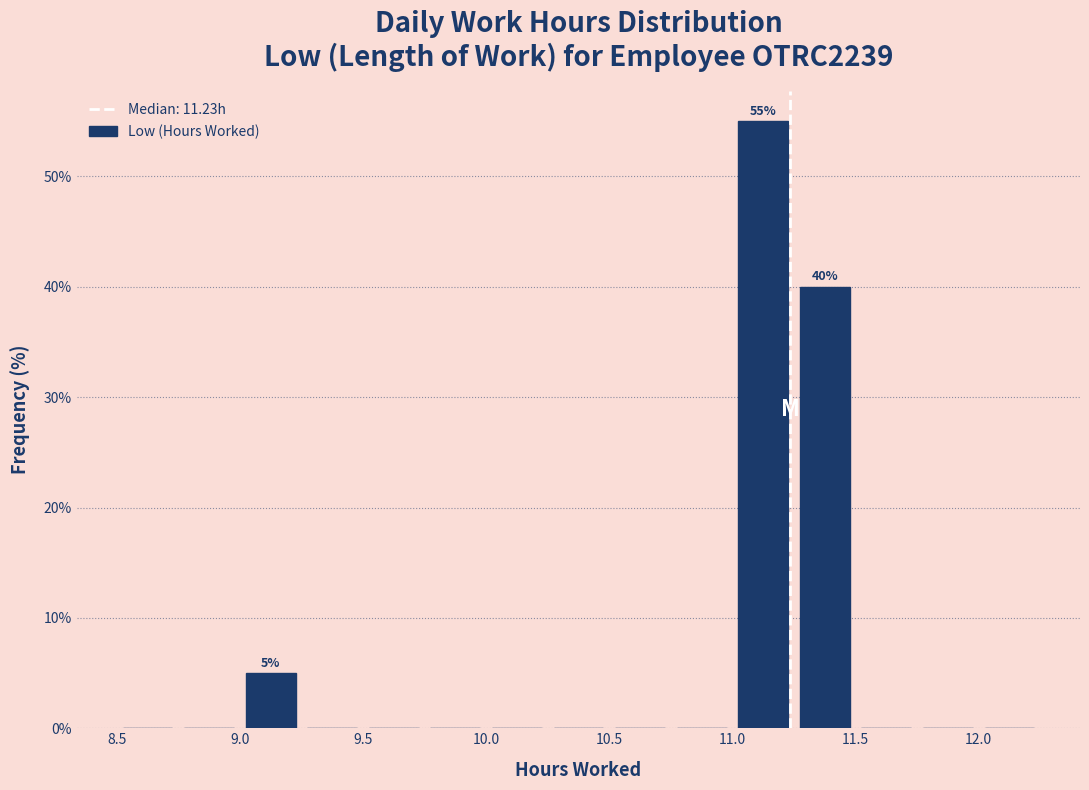

Which range on the x-axis has the tallest bar?

11.00 to 11.25